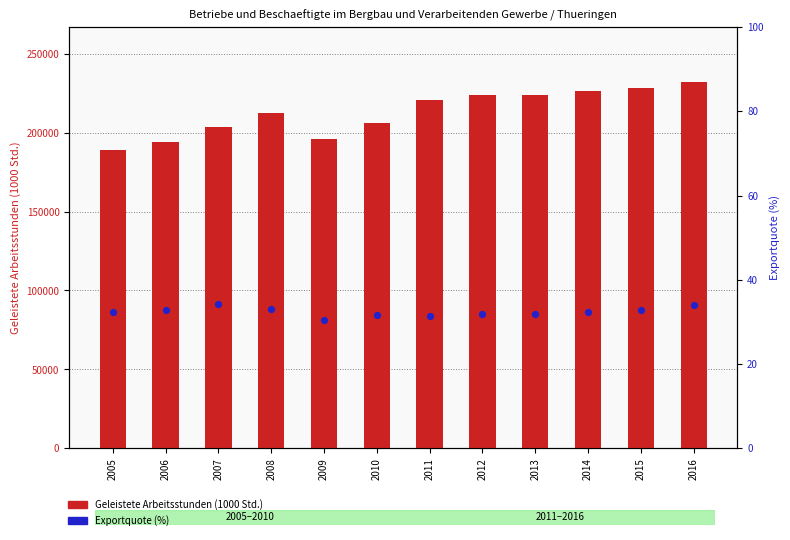

Which series reaches the maximum Y coordinate?

Geleistete Arbeitsstunden (1000 Std.)